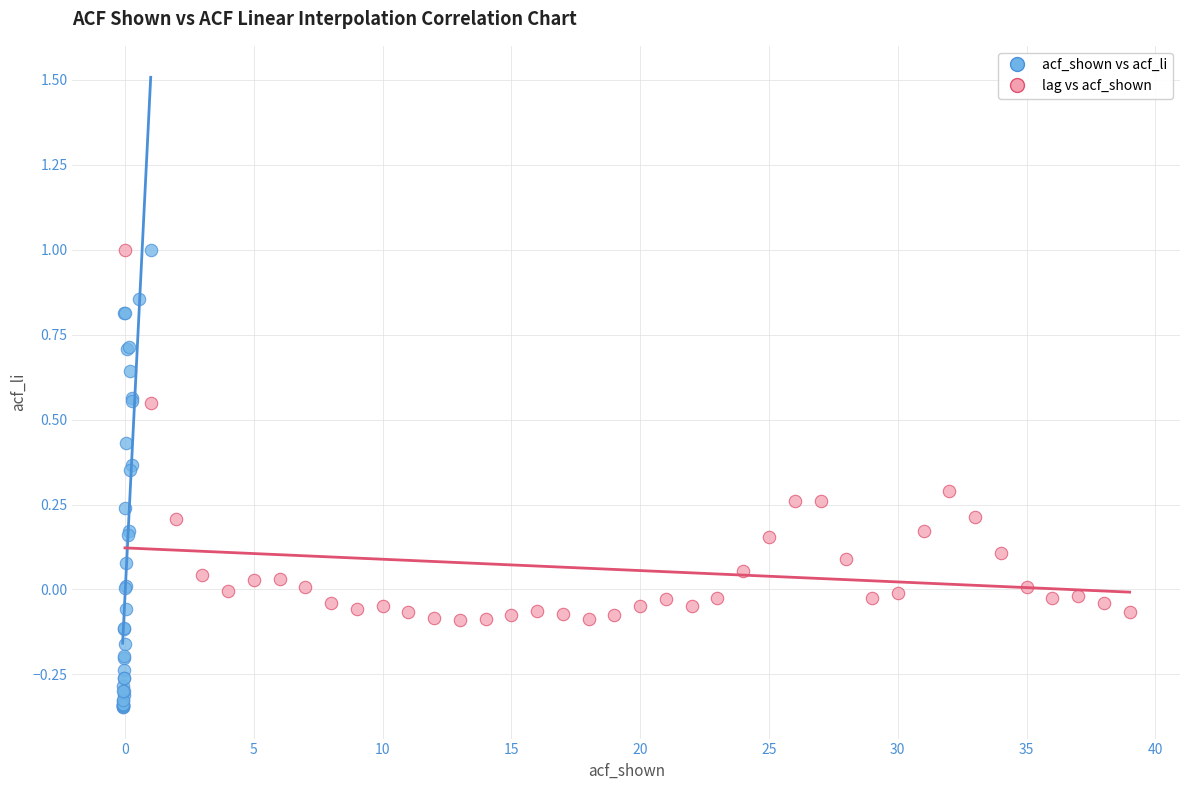

Which series has the largest Y range (max minus min)?

acf_shown vs acf_li